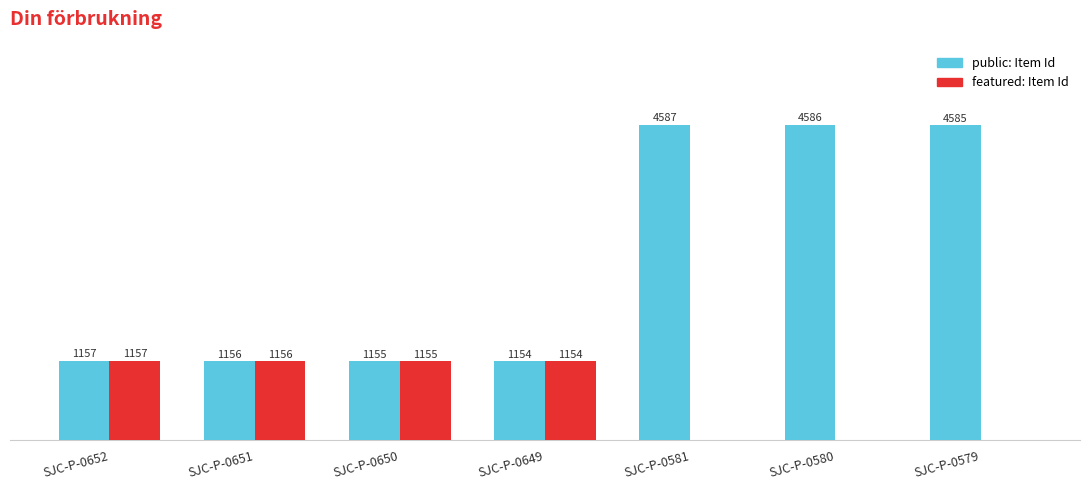

Are the bars grouped side by side (vs. stacked)?

Yes